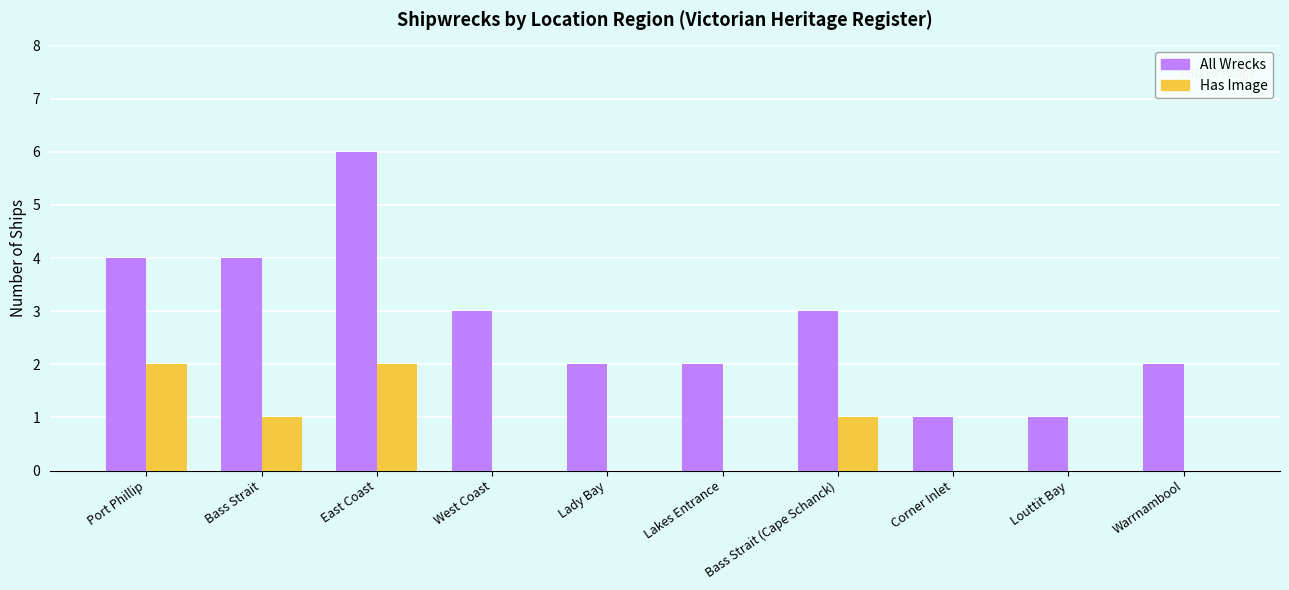

What is the sum of all Has Image values?

6